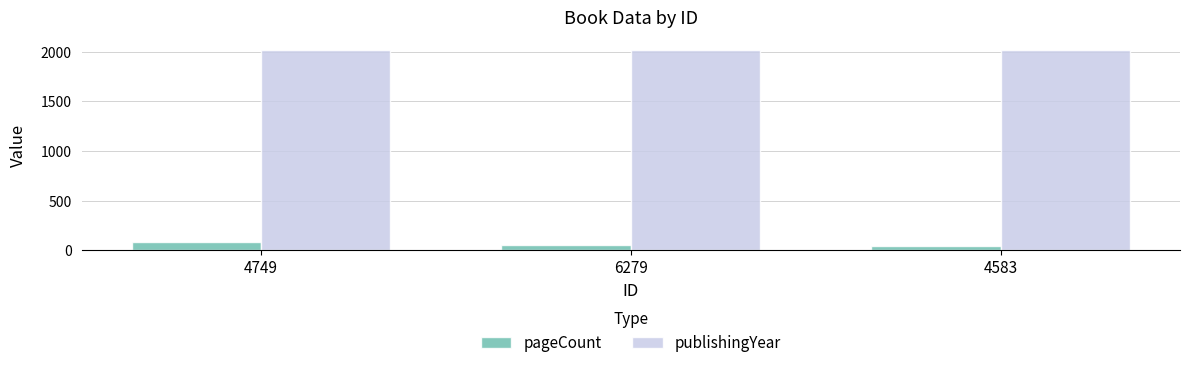

How many groups of bars are there?

3